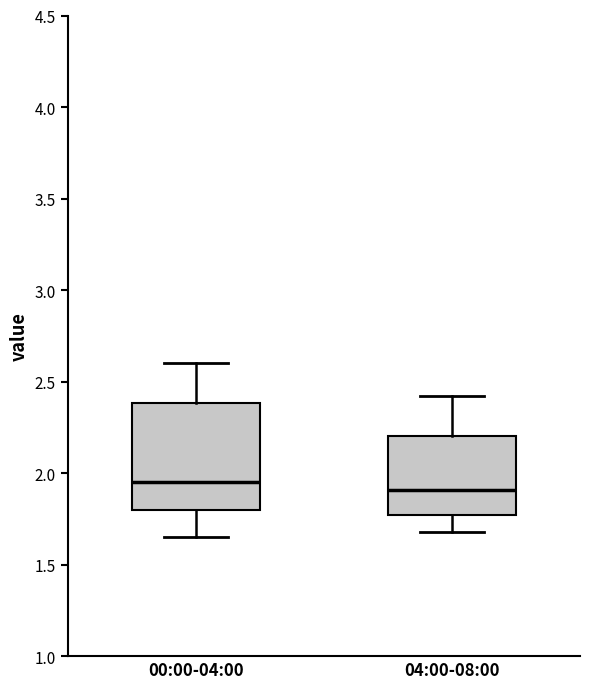

Where does the lower whisker of the box for 04:00-08:00 end on the y-axis? The values are not printed on the chart, so give them approximately, as read against the axis.

1.70